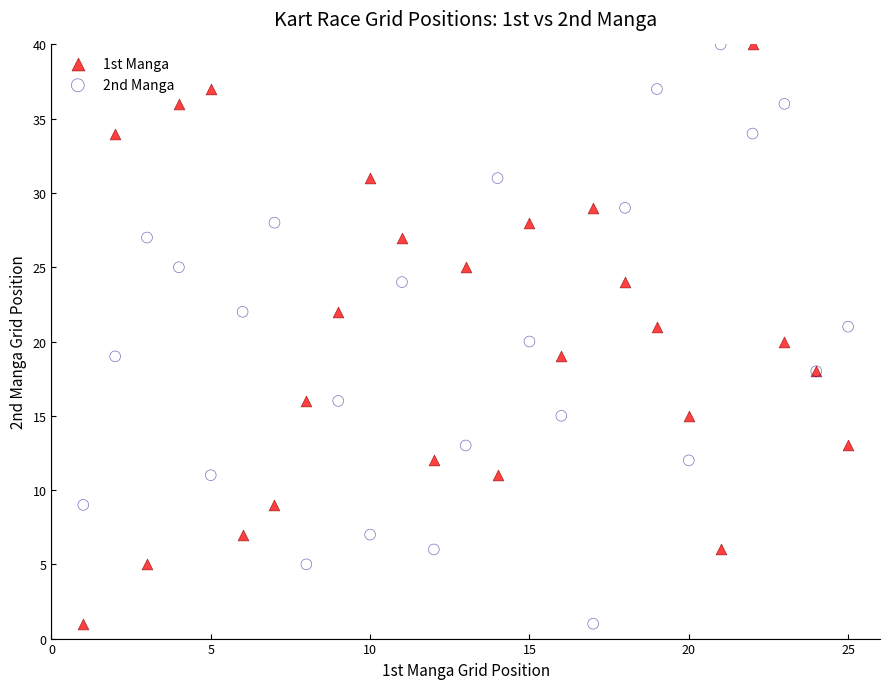

What is the X range (max minus min) for the scatter plot?

24